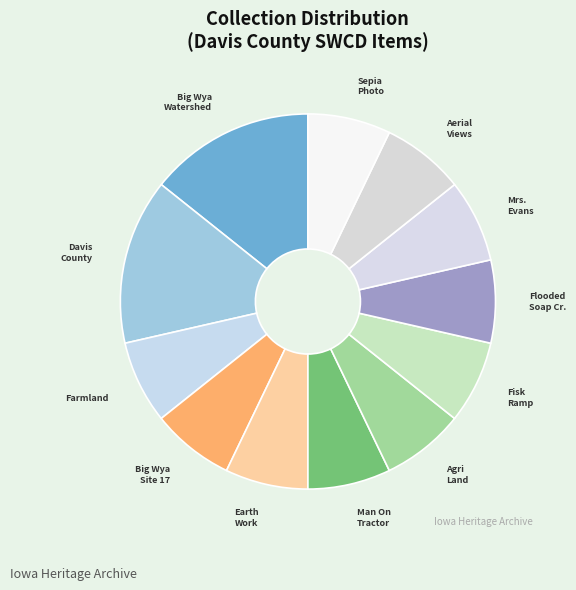

What is the ratio of the value at Mrs. Evans to the value at Agri Land?

1.0